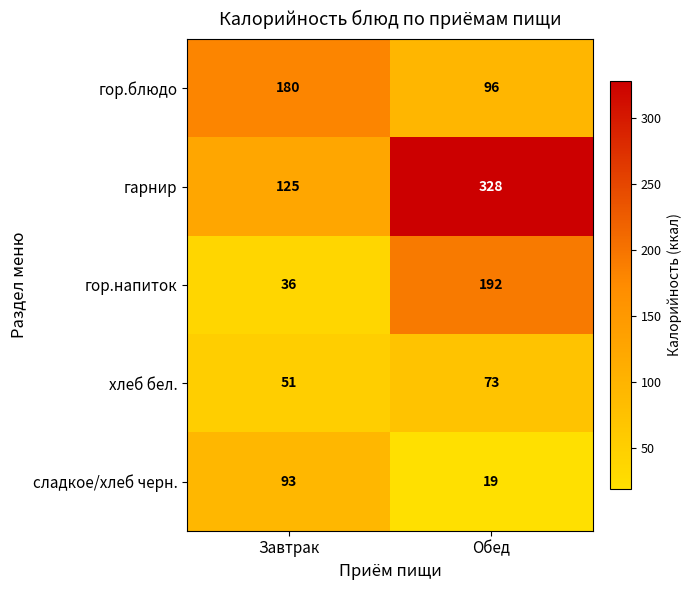

How many categories are shown in the chart?

2